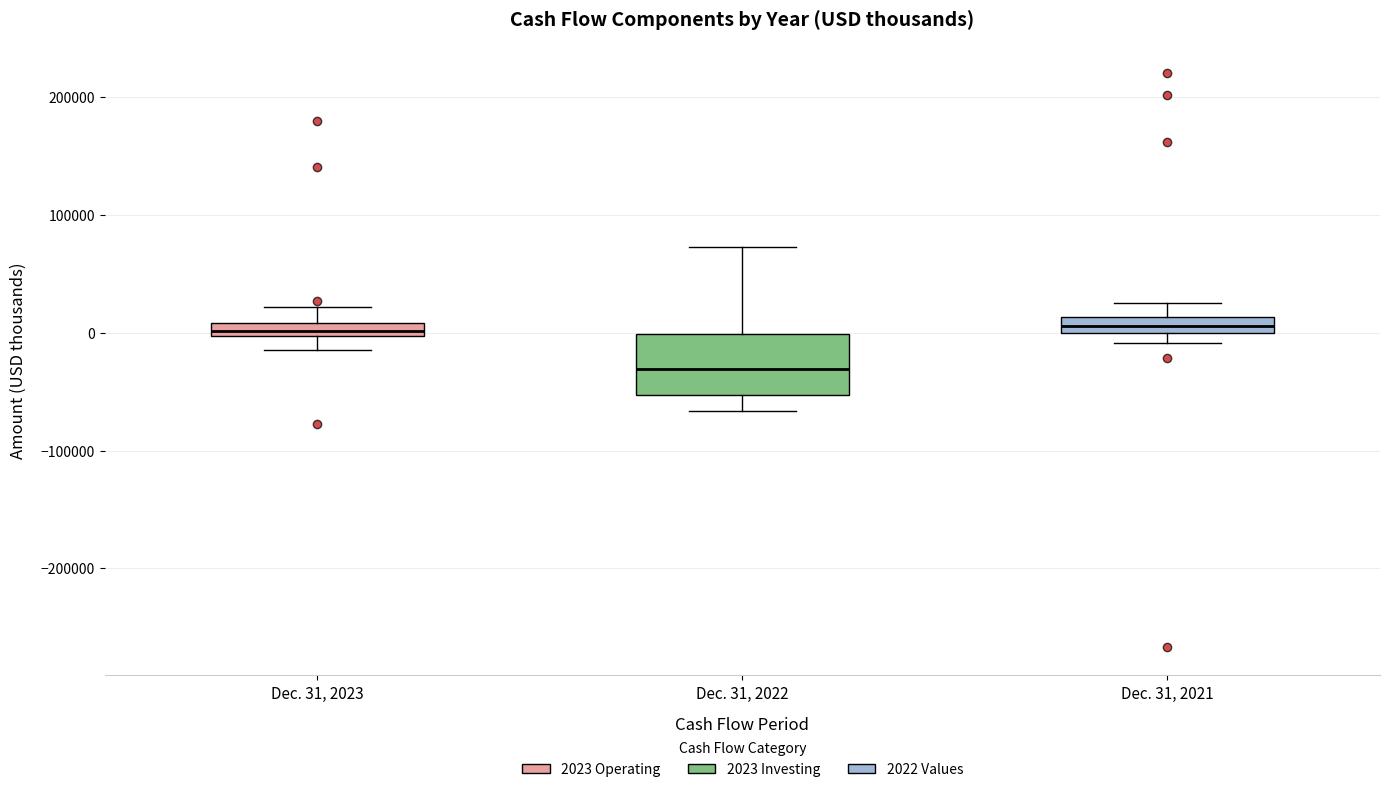

Which box has the lowest median line?

Dec. 31, 2022